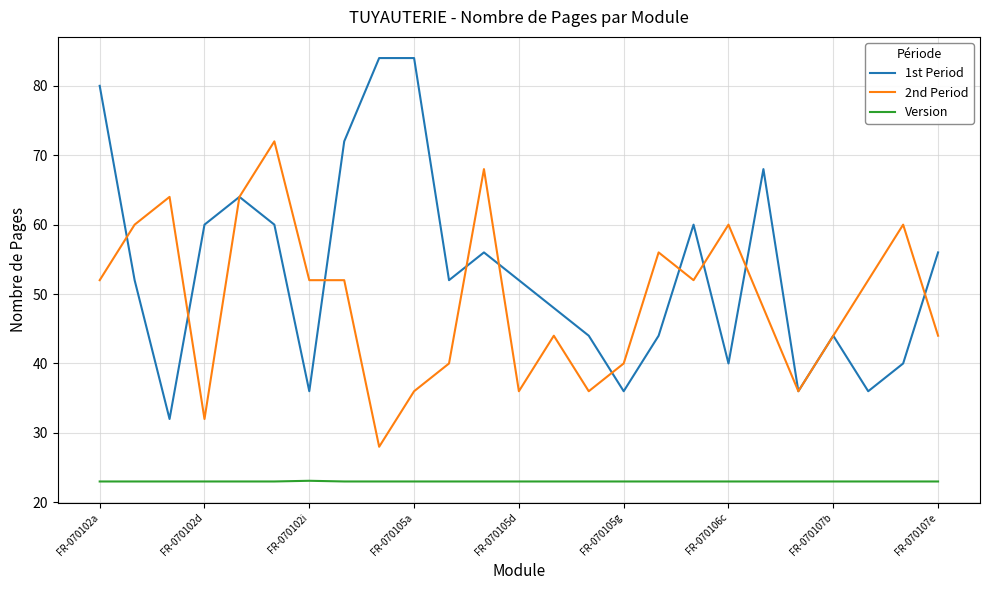

What is the highest value of the Version series?

23.1